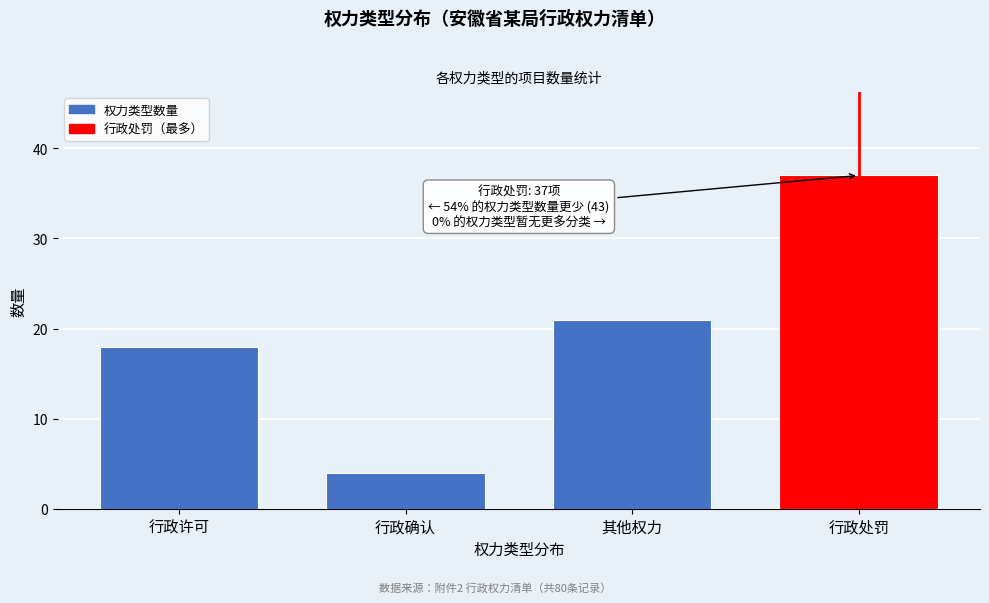

Reading left to right, transcribe all the data shown in this chart.

18	4	21	37